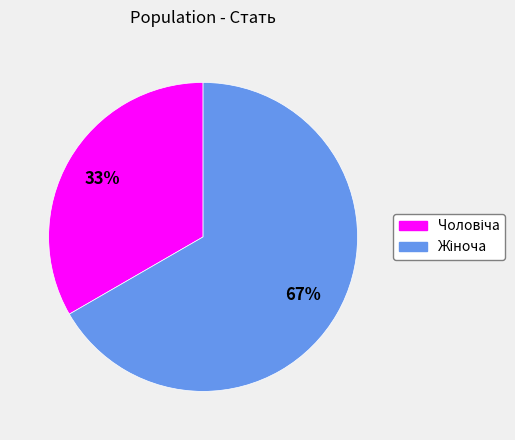

Count the number of slices in the pie.

2